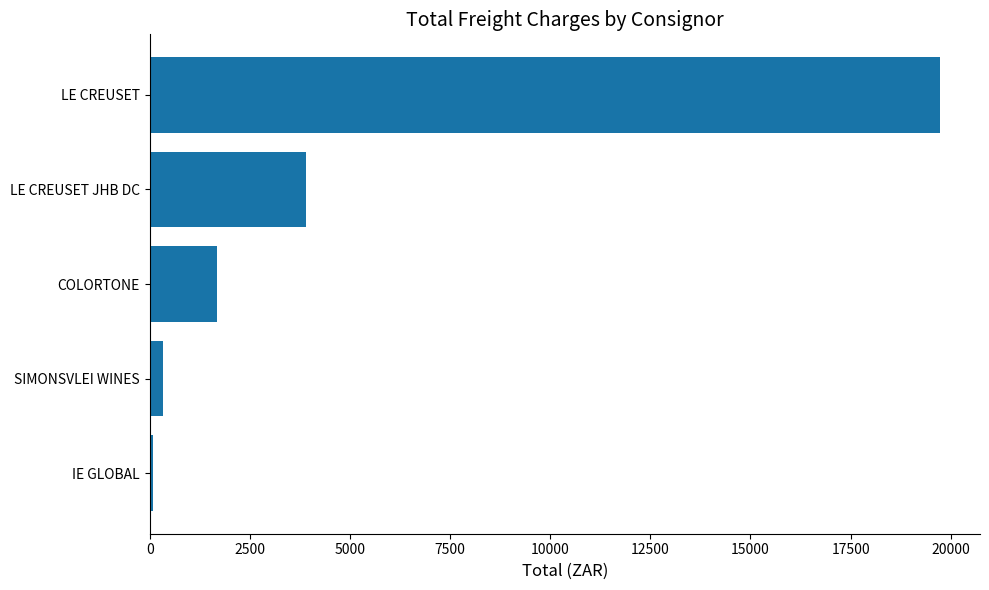

What is the difference between the values at LE CREUSET and LE CREUSET JHB DC?

15842.0